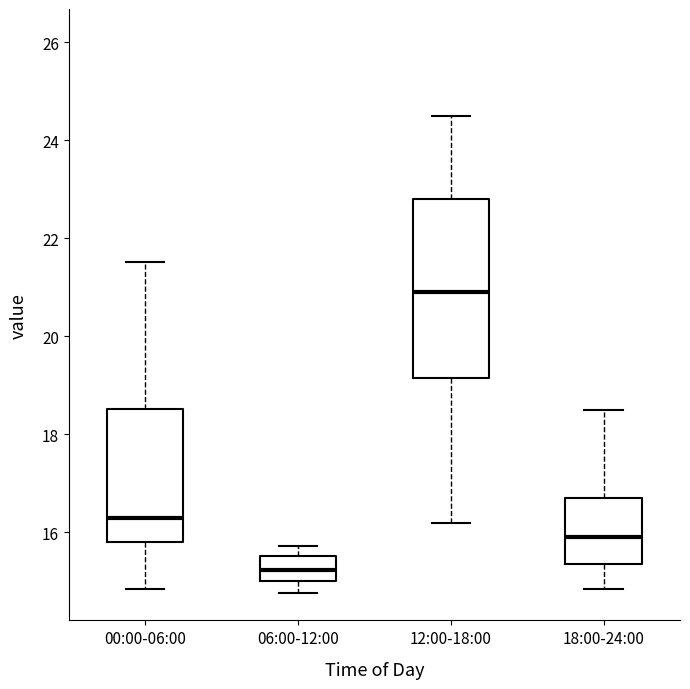

Where is the lower edge of the box for 06:00-12:00 on the y-axis? The values are not printed on the chart, so give them approximately, as read against the axis.

15.0